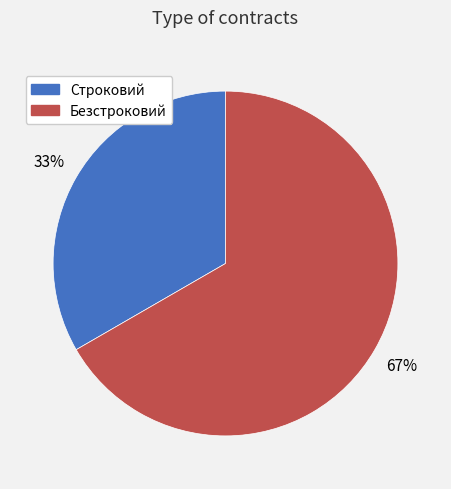

Combined, do Строковий and Безстроковий account for over 50%?

Yes